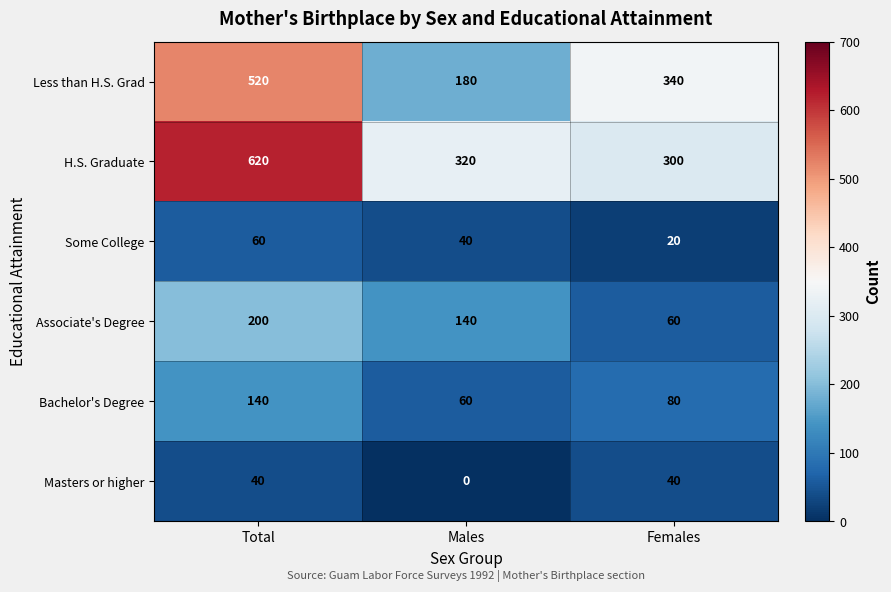

Reading right to left, extract all data points from this chart.

Less than H.S. Grad: 340	180	520
H.S. Graduate: 300	320	620
Some College: 20	40	60
Associate's Degree: 60	140	200
Bachelor's Degree: 80	60	140
Masters or higher: 40	0	40